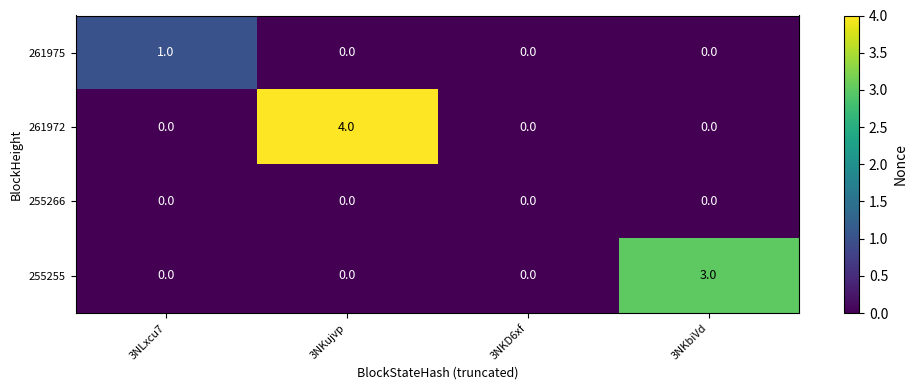

Rank the series by their average value, from lowest to highest.

255266, 261975, 255255, 261972